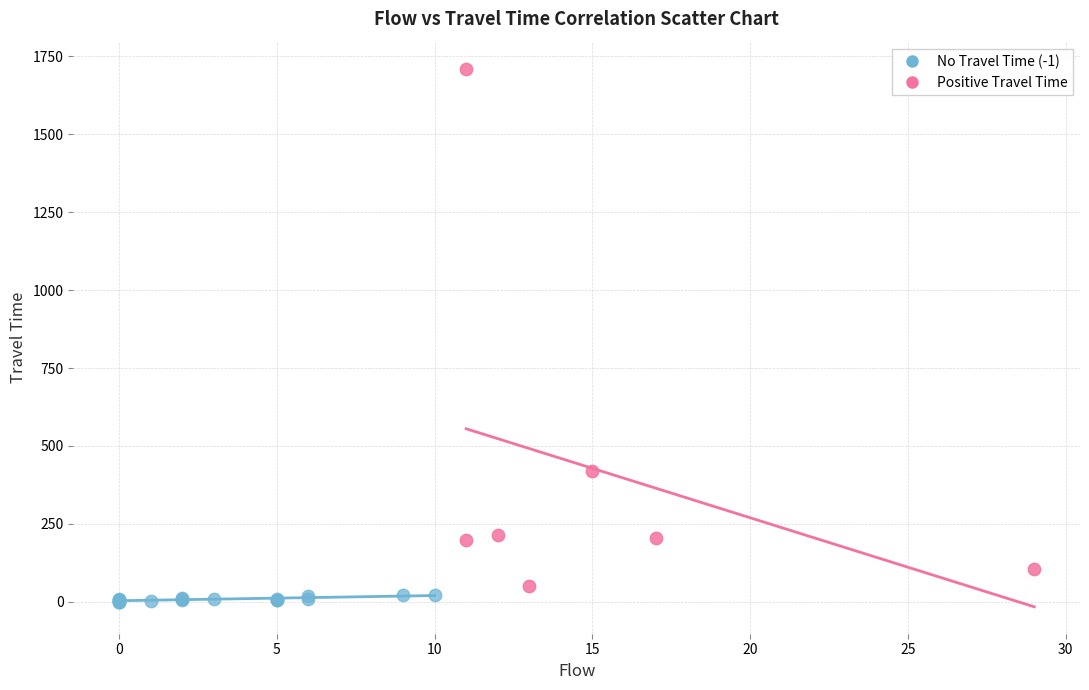

Which series reaches the minimum Y coordinate?

No Travel Time (-1)